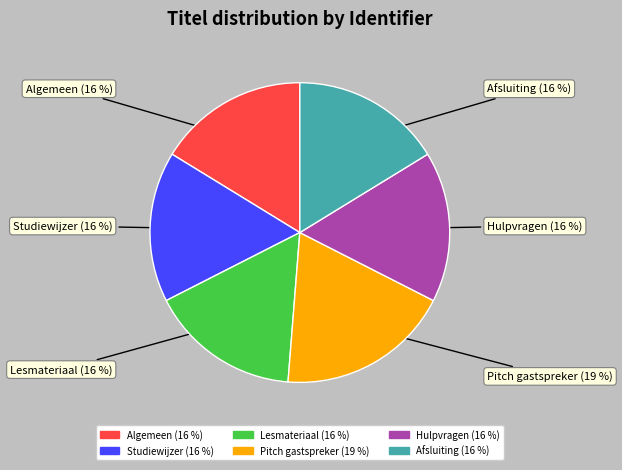

Is the sum of Lesmateriaal and Studiewijzer greater than half?

No